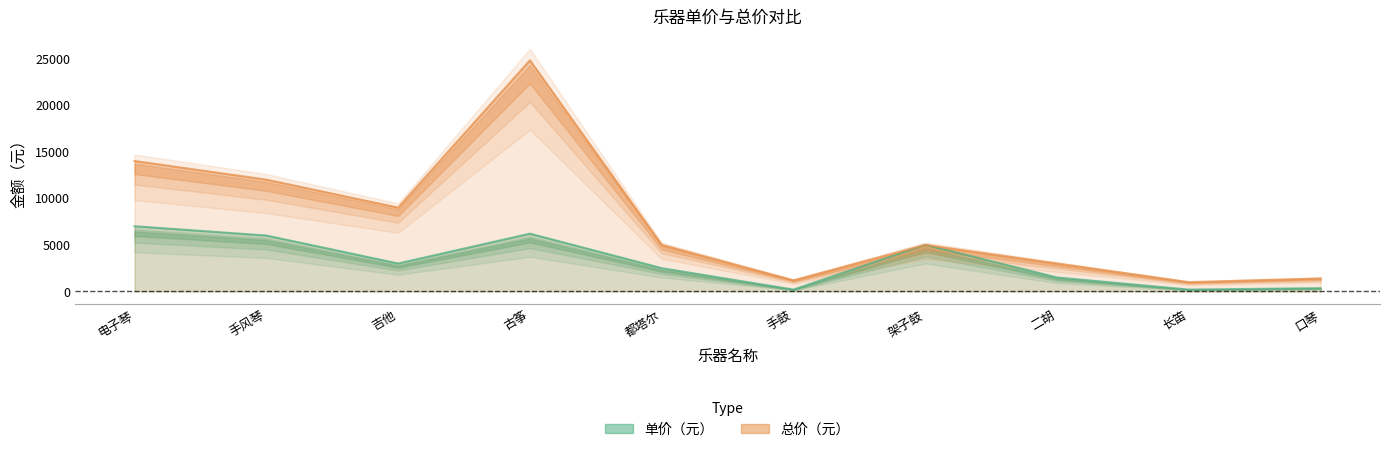

True or false: 总价（元） has a value of 5000 at 都塔尔.

True